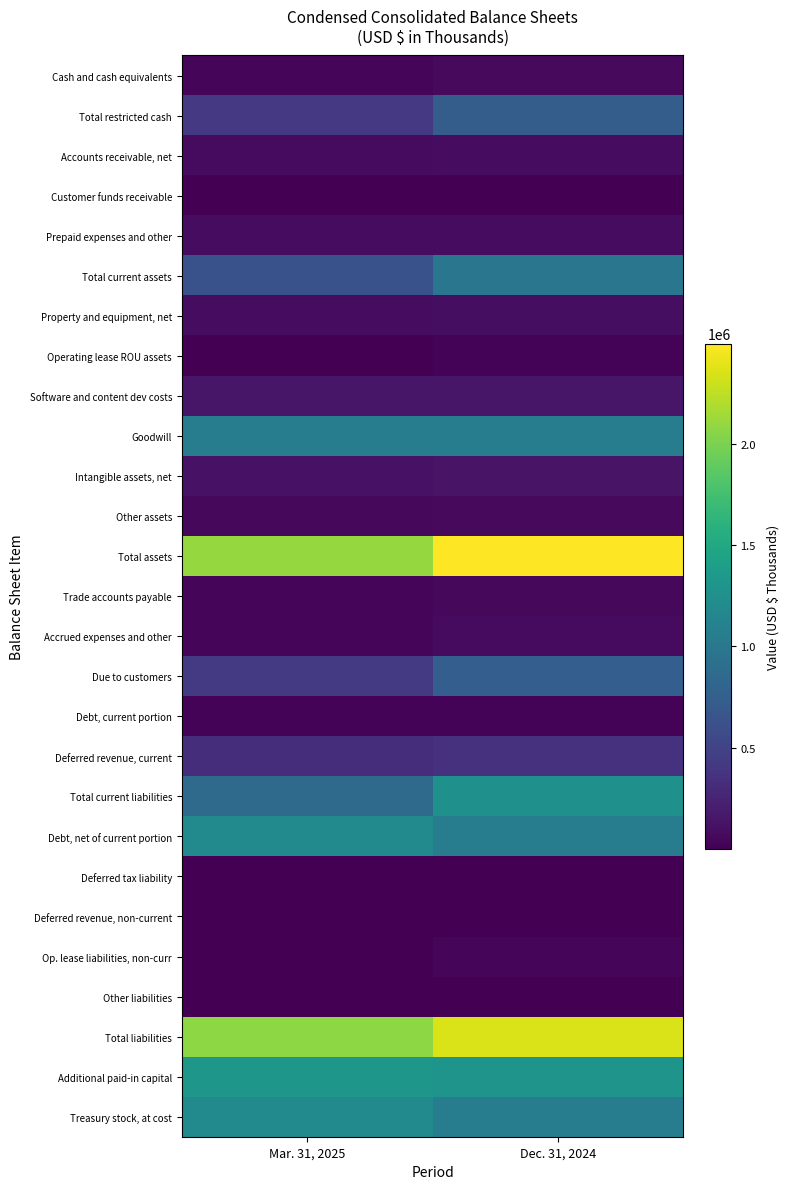

Which category has the highest value across all series?

Dec. 31, 2024